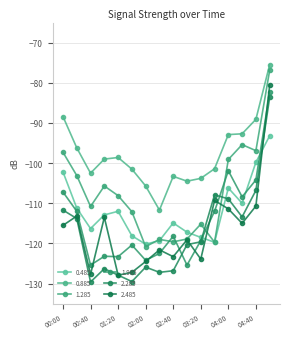

At which label does 2.485 reach its peak?

05:00